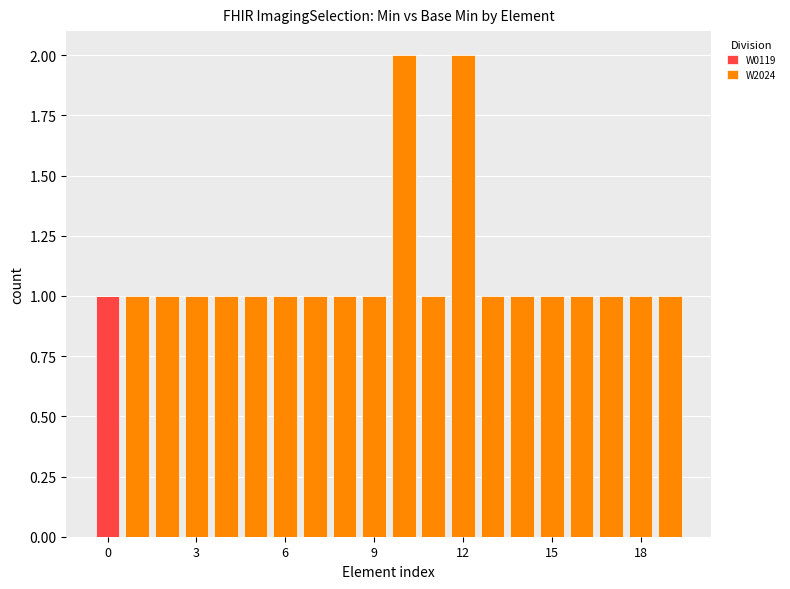

What is the label of the 14th bar from the left?

13